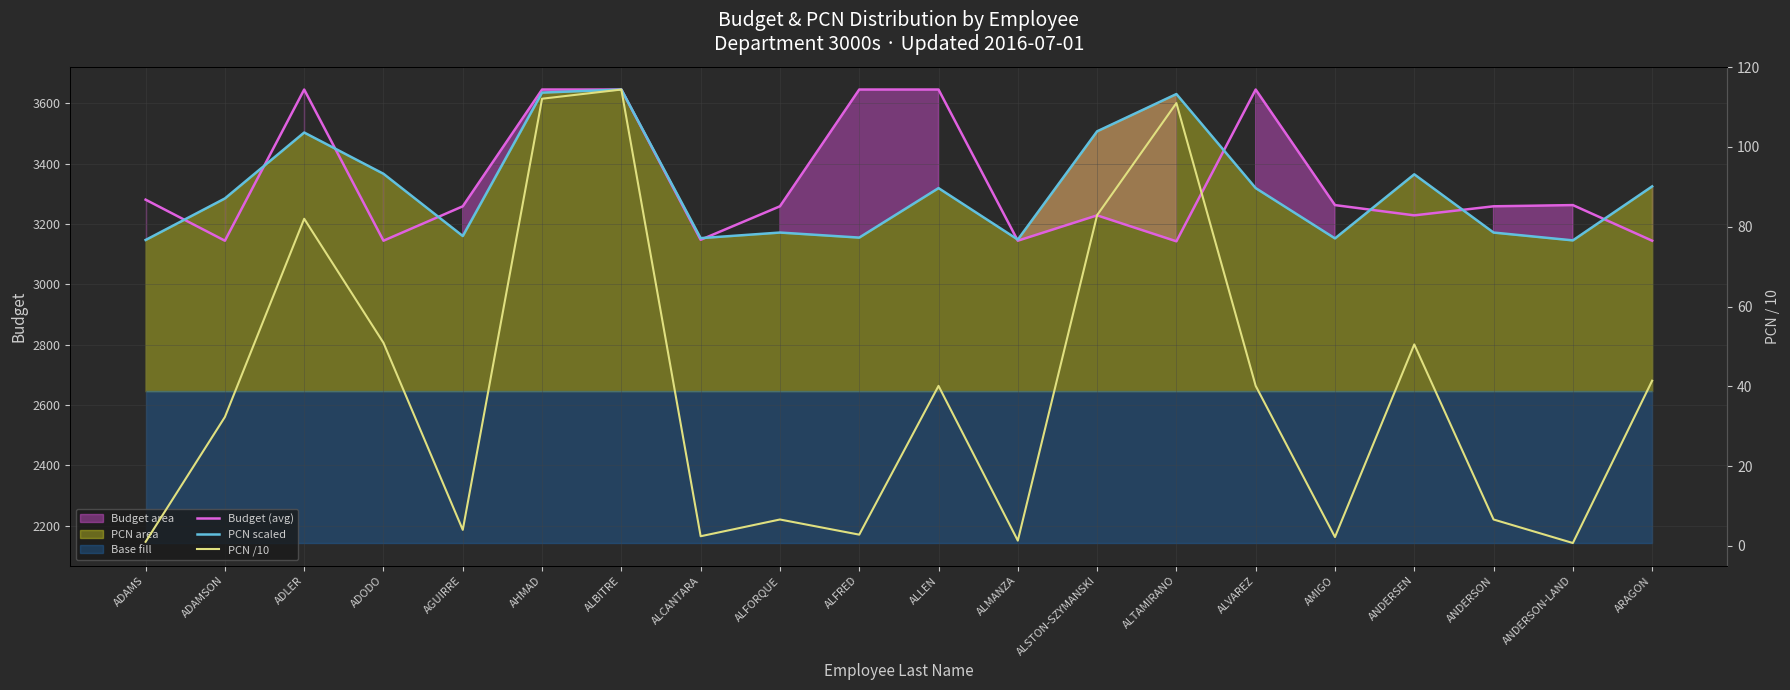

Which category has the lowest value in the Budget (monthly avg) series?

ALTAMIRANO